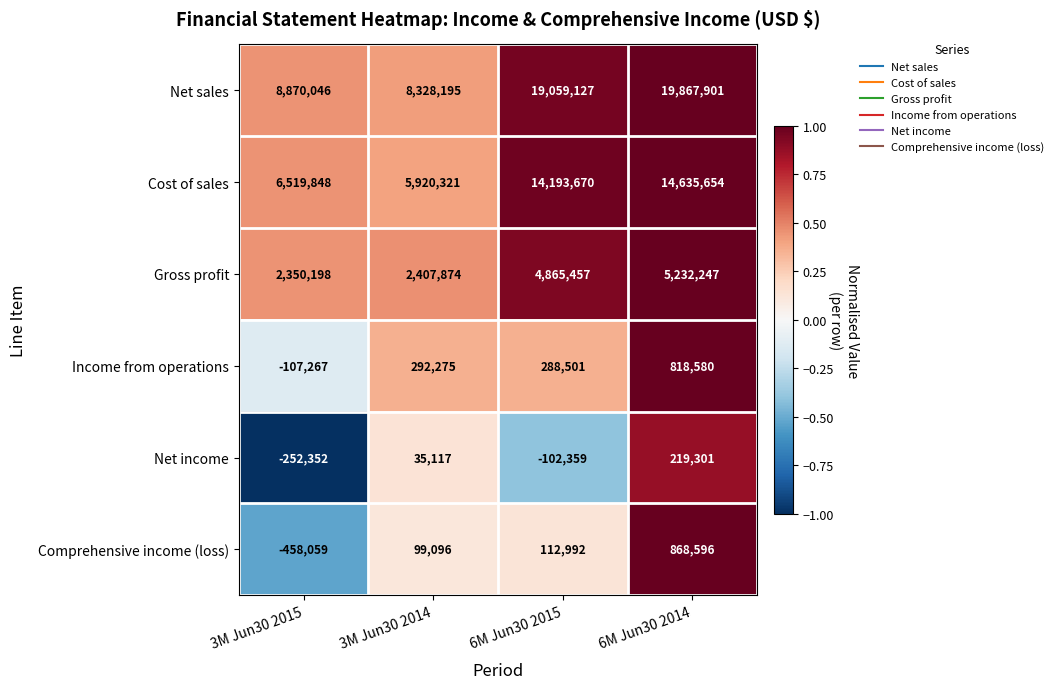

Rank the categories by Net sales value from highest to lowest.

6M Jun30 2014, 6M Jun30 2015, 3M Jun30 2015, 3M Jun30 2014